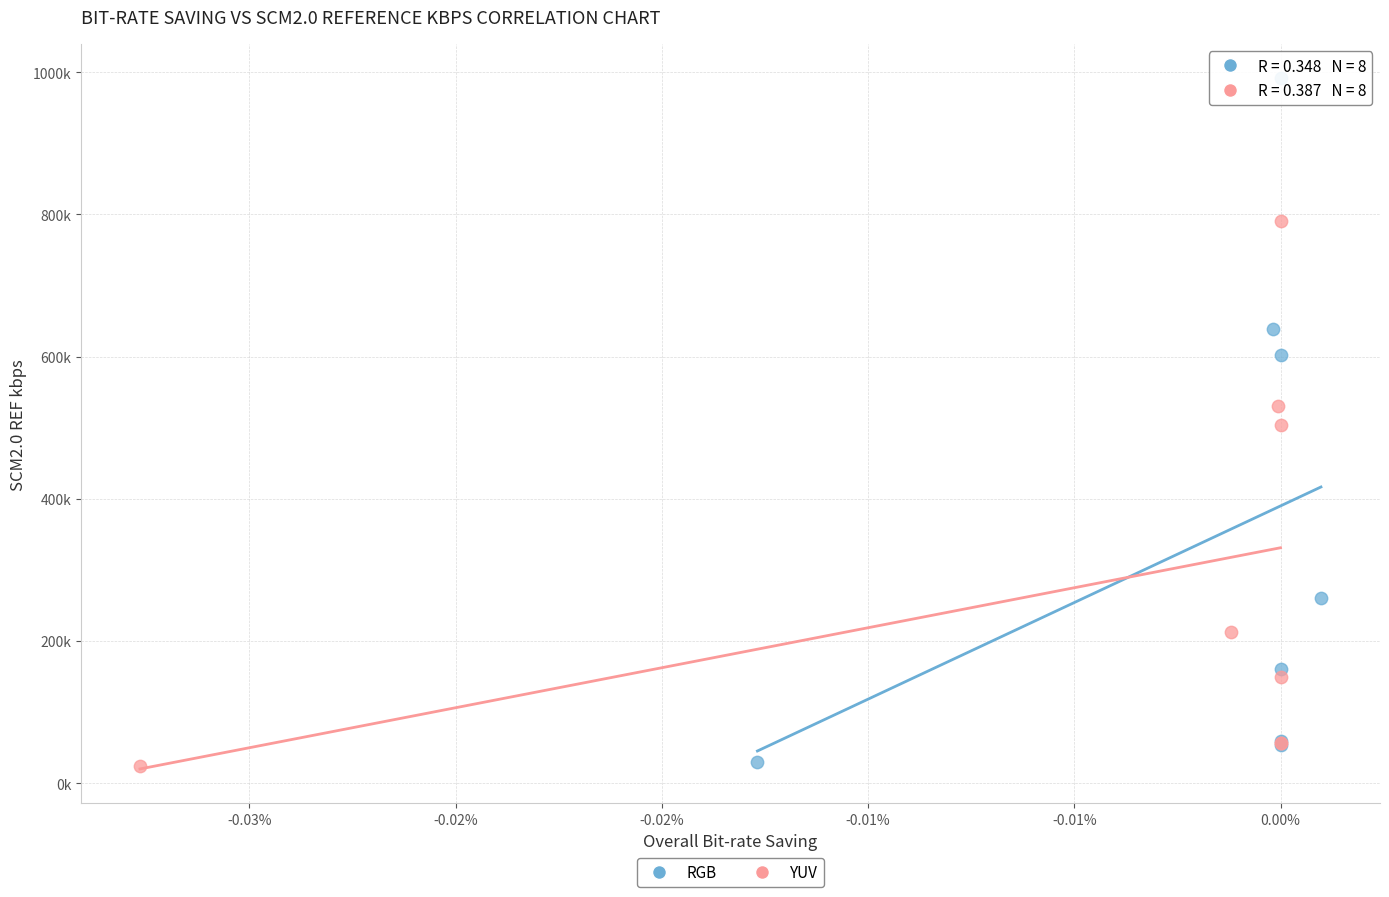

Which series reaches the maximum Y coordinate?

RGB